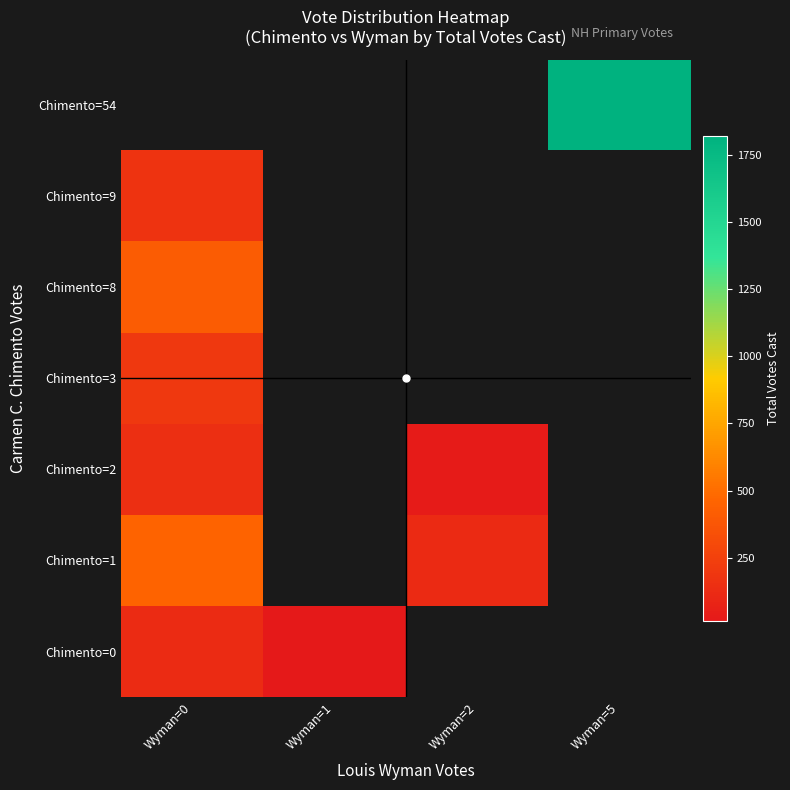

At how many categories does at least one series exceed 140?

2